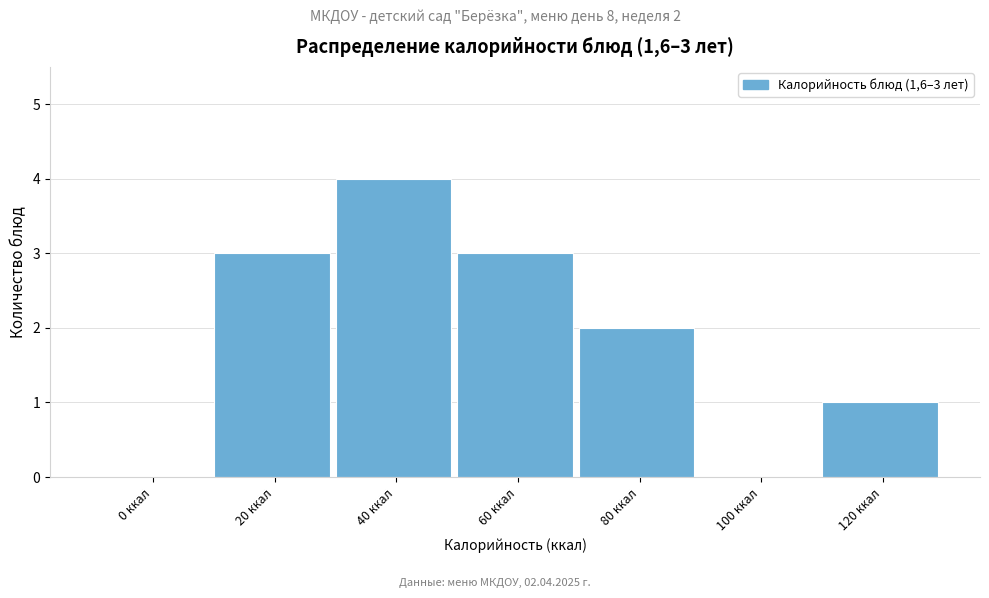

Reading left to right, what are all the values shown in this chart?

0 ккал=0	20 ккал=3	40 ккал=4	60 ккал=3	80 ккал=2	100 ккал=0	120 ккал=1